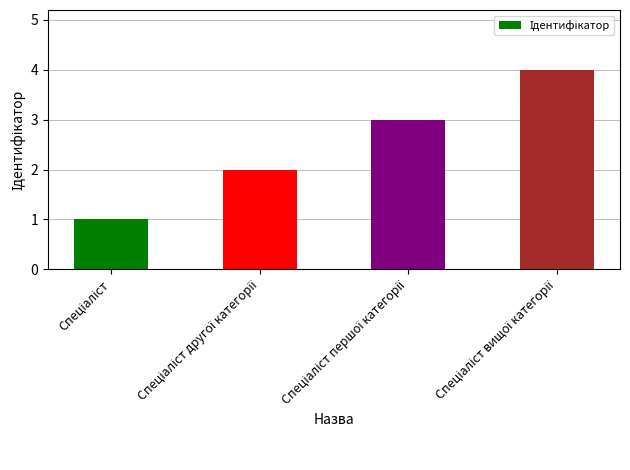

Count the values in the range 2 to 4.

3